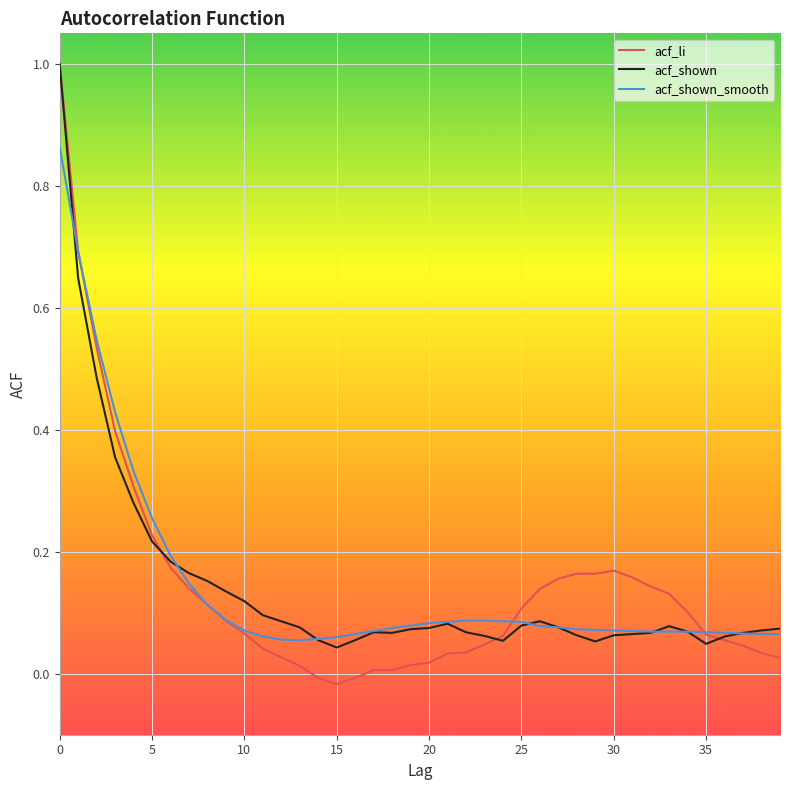

Which series has the largest range (max minus min)?

acf_li